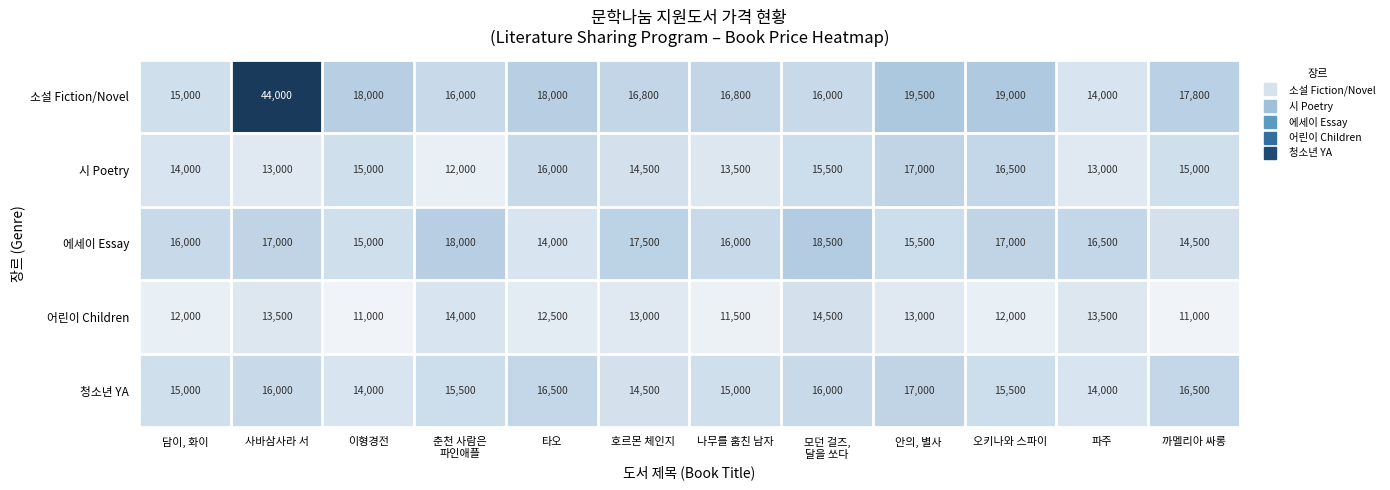

What is the minimum value shown in the chart?

11000